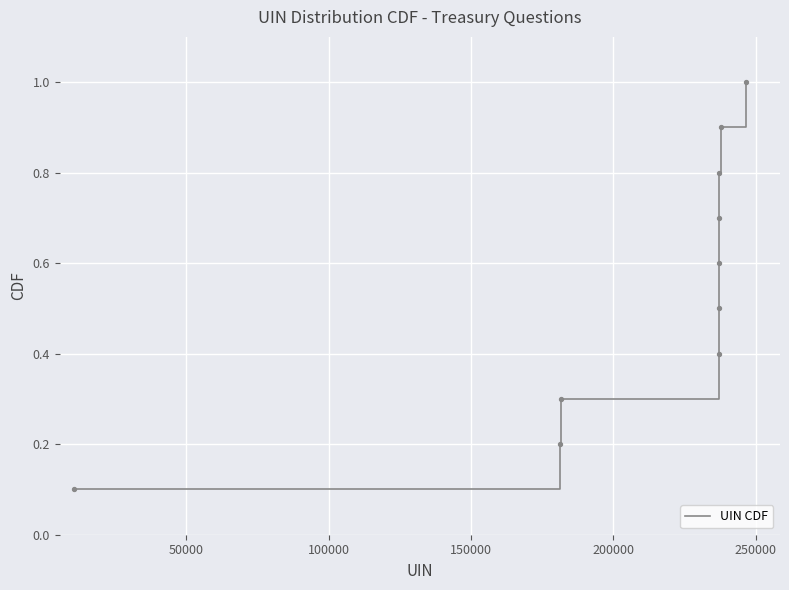

What is the greatest value displayed?

1.0